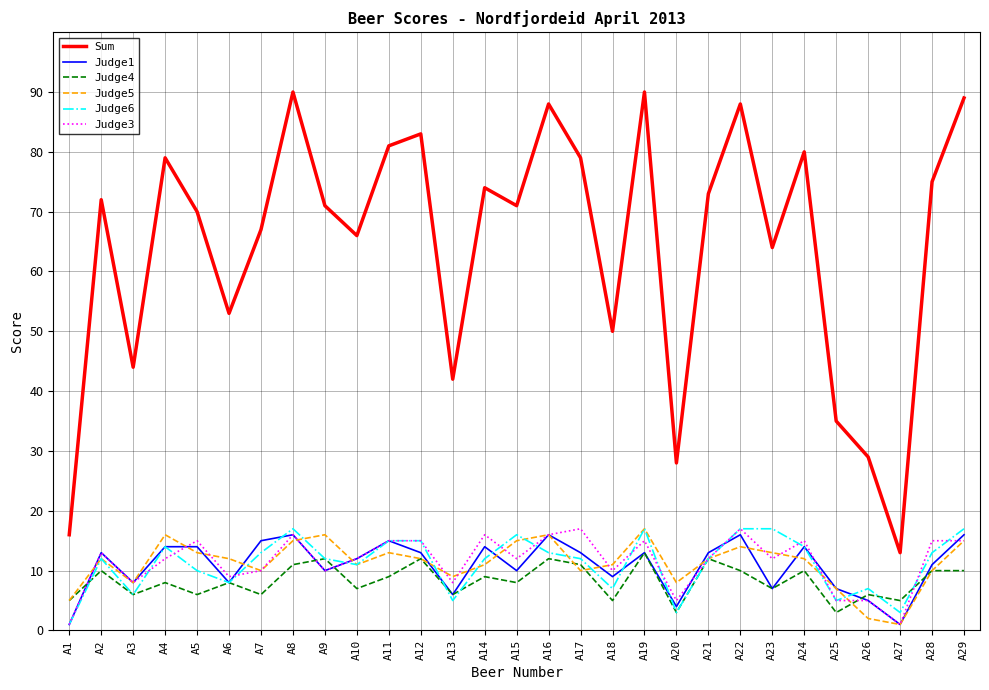

The Judge3 series shows 5 at A26. True or false?

True